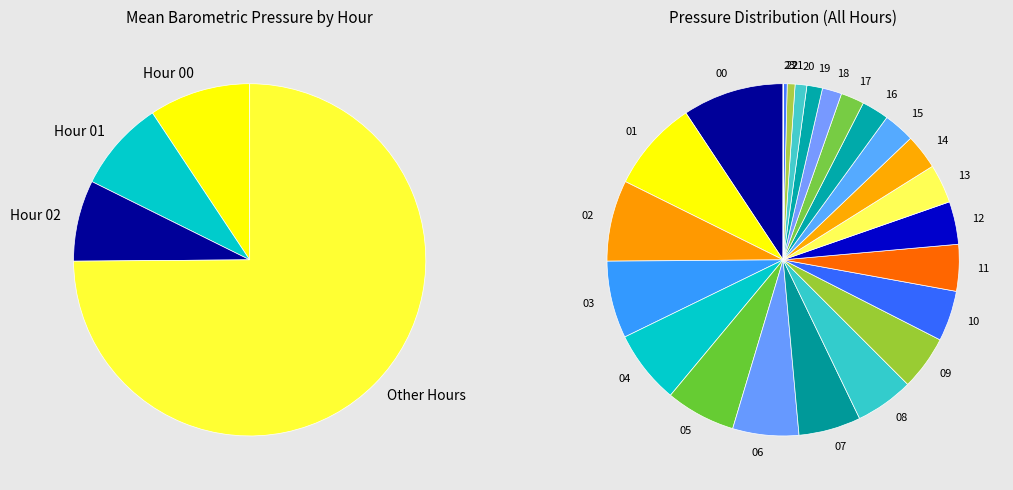

Which has a higher value, 6 or 10?

10